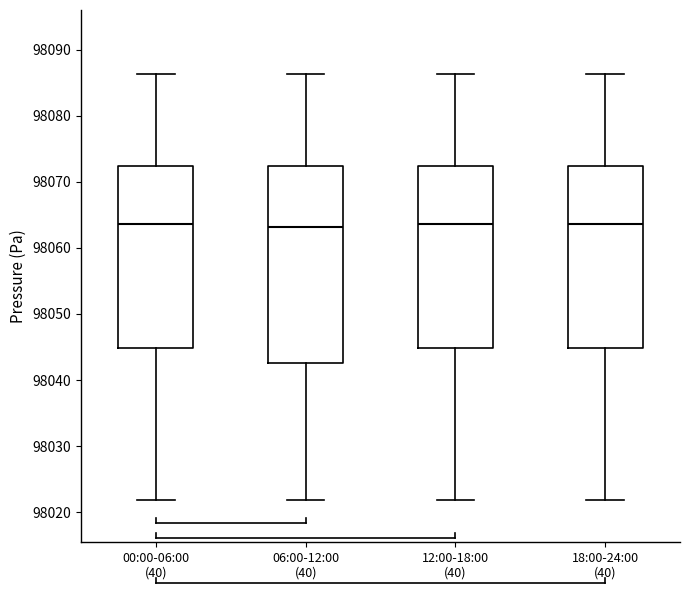

Where is the upper edge of the box for 12:00-18:00 (40) on the y-axis? The values are not printed on the chart, so give them approximately, as read against the axis.

98072